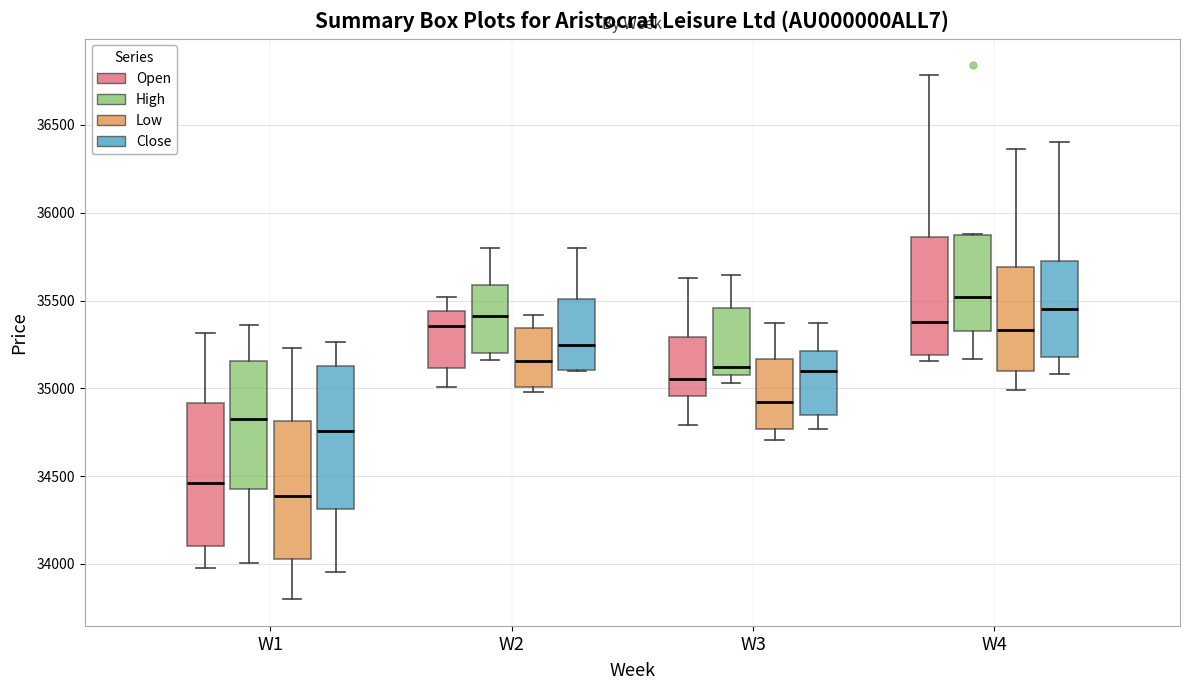

Reading left to right, read every box against the y-axis: the position of its median line, the range the box covers, and the ends of its whiskers. The values are not printed on the chart, so give them approximately, as read against the axis.

W1 (Open): median 34450, box 34100 to 34900, whiskers 34000 to 35300
W1 (High): median 34850, box 34450 to 35150, whiskers 34000 to 35350
W1 (Low): median 34400, box 34050 to 34800, whiskers 33800 to 35250
W1 (Close): median 34750, box 34300 to 35150, whiskers 33950 to 35250
W2 (Open): median 35350, box 35100 to 35450, whiskers 35000 to 35500
W2 (High): median 35400, box 35200 to 35600, whiskers 35150 to 35800
W2 (Low): median 35150, box 35000 to 35350, whiskers 35000 (just below the box's lower edge) to 35400
W2 (Close): median 35250, box 35100 to 35500, whiskers 35100 to 35800
W3 (Open): median 35050, box 34950 to 35300, whiskers 34800 to 35650
W3 (High): median 35100 (just above the box's lower edge), box 35100 to 35450, whiskers 35050 to 35650
W3 (Low): median 34900, box 34750 to 35150, whiskers 34700 to 35350
W3 (Close): median 35100, box 34850 to 35200, whiskers 34750 to 35350
W4 (Open): median 35400, box 35200 to 35850, whiskers 35150 to 36800
W4 (High): median 35500, box 35350 to 35900, whiskers 35150 to 35900
W4 (Low): median 35350, box 35100 to 35700, whiskers 35000 to 36350
W4 (Close): median 35450, box 35200 to 35700, whiskers 35100 to 36400